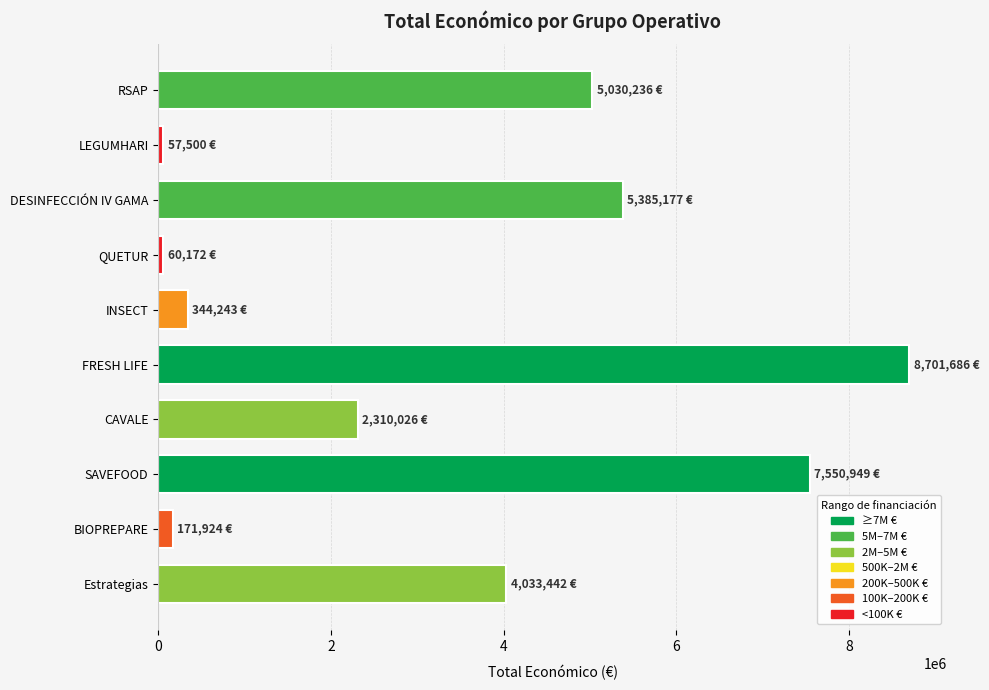

What is the sum of all values?

33645355